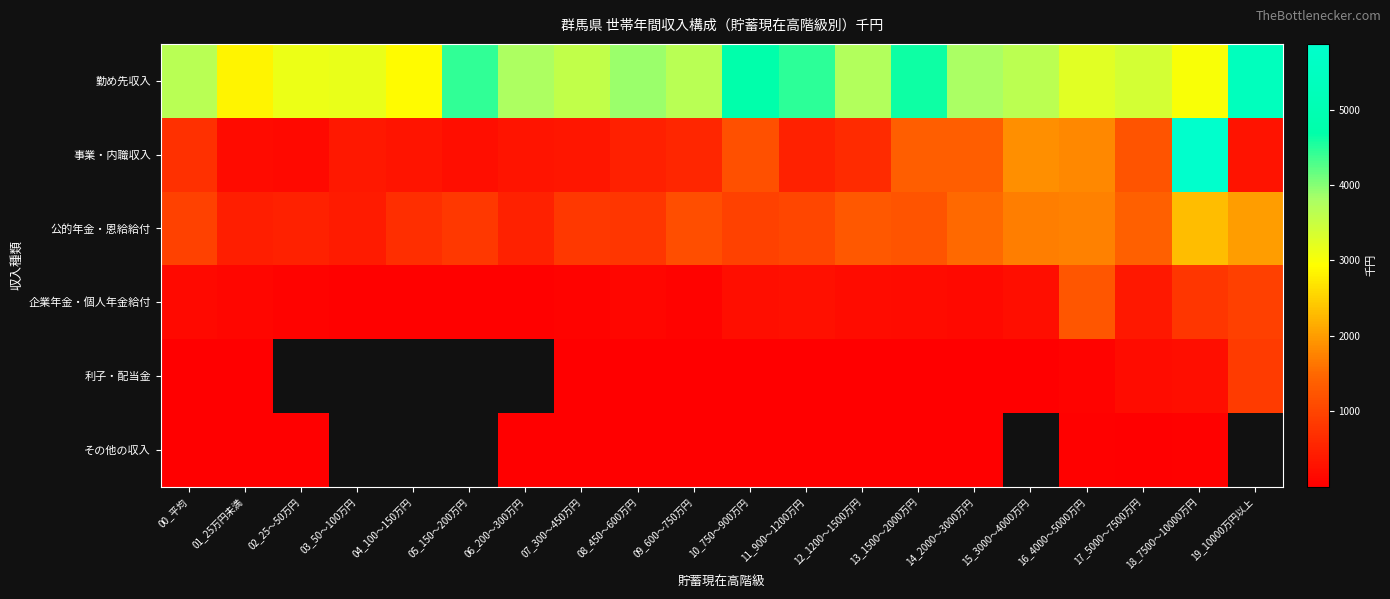

At which category is the sum across all series the highest?

18_7500～10000万円